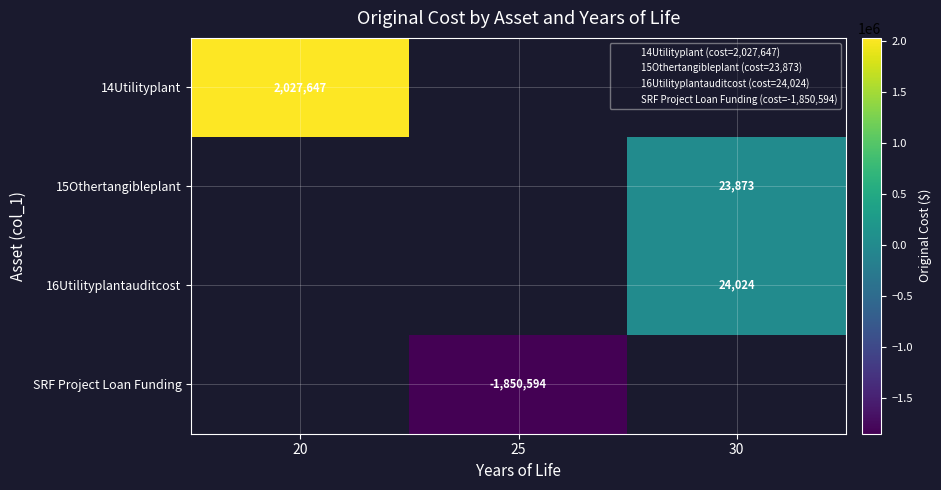

True or false: SRF Project Loan Funding has a value of -430165.7 at 25.

False